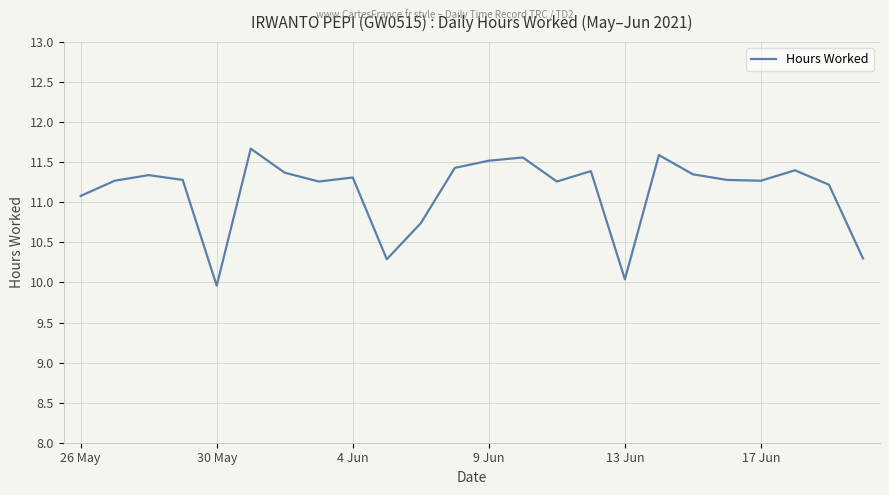

What is the maximum value shown in the chart?

11.7